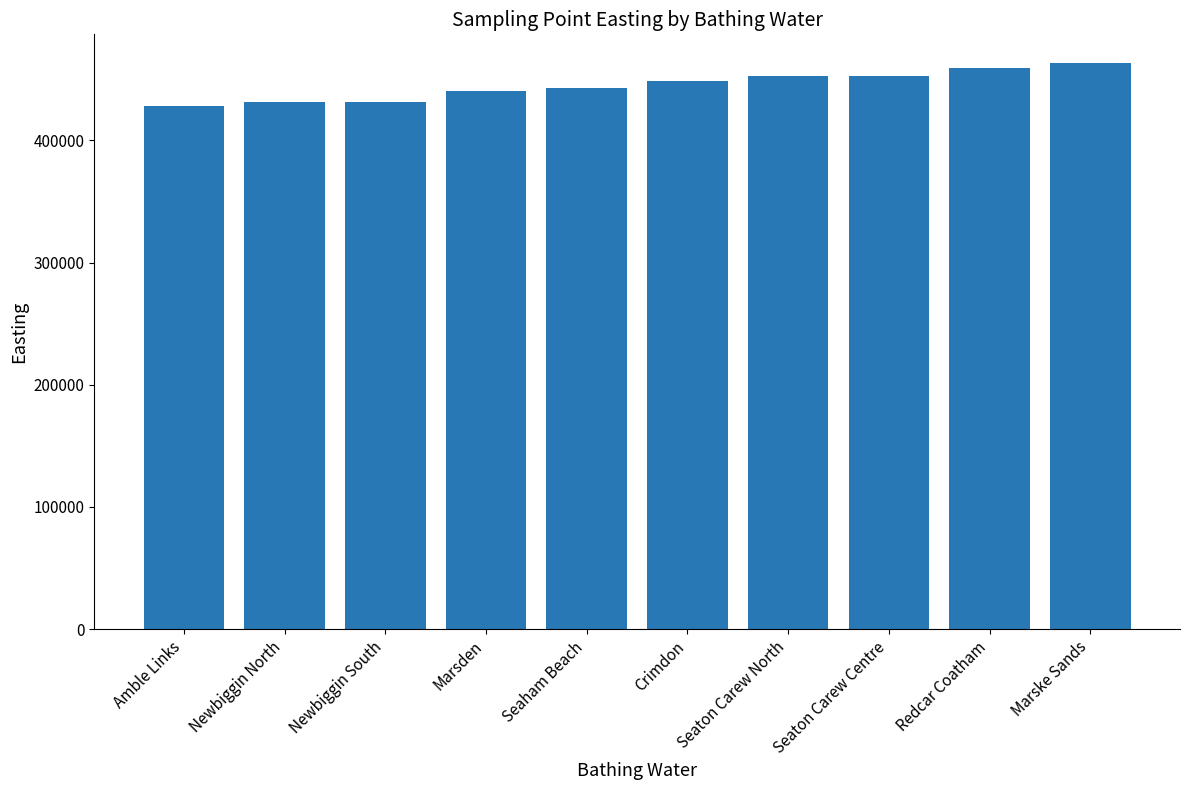

What is the minimum value shown in the chart?

428500